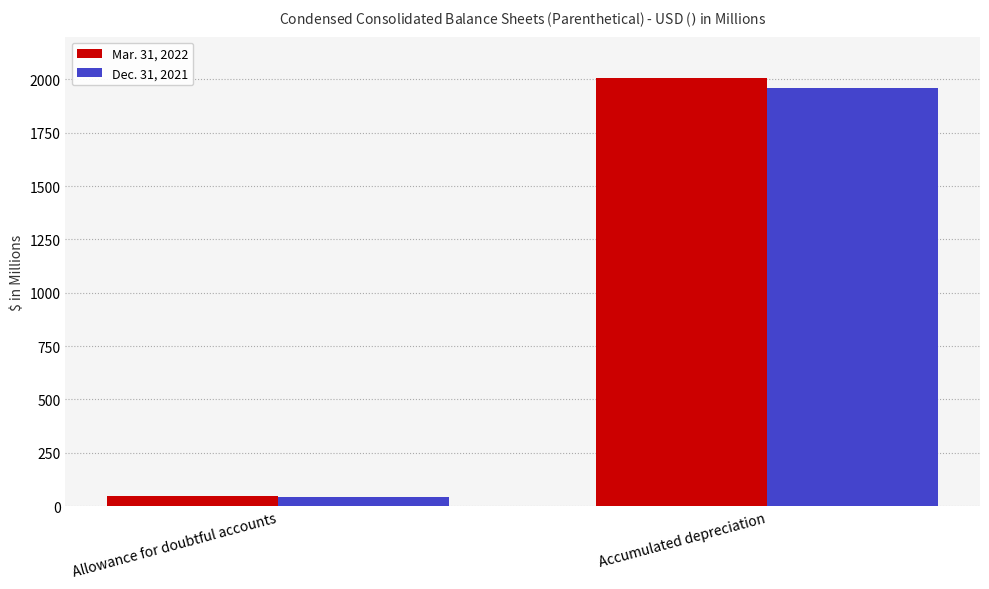

Rank the series at Allowance for doubtful accounts from lowest to highest value.

Dec. 31, 2021, Mar. 31, 2022